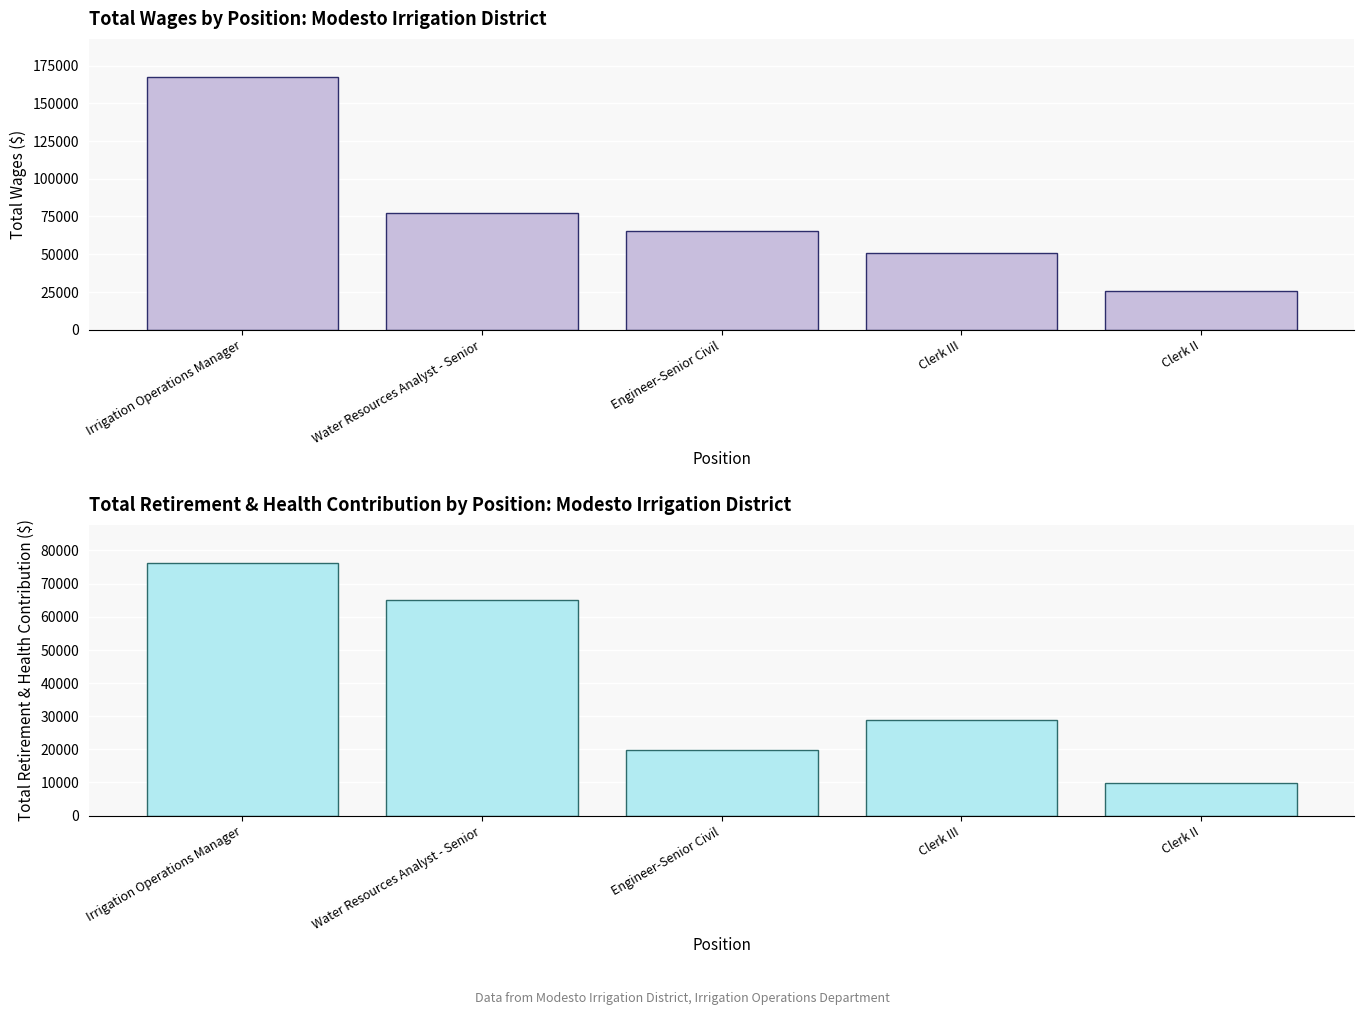

What is the maximum value shown in the chart?

167750